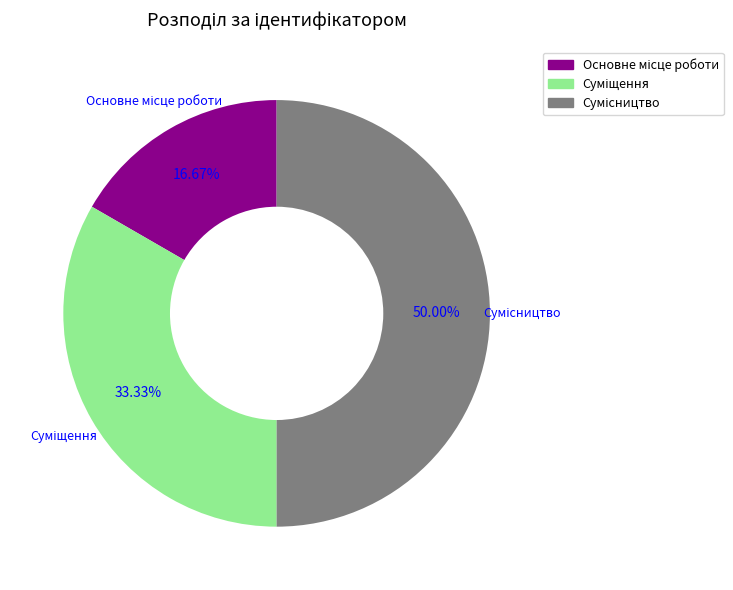

How much of the chart is everything except Суміщення?

66.7%